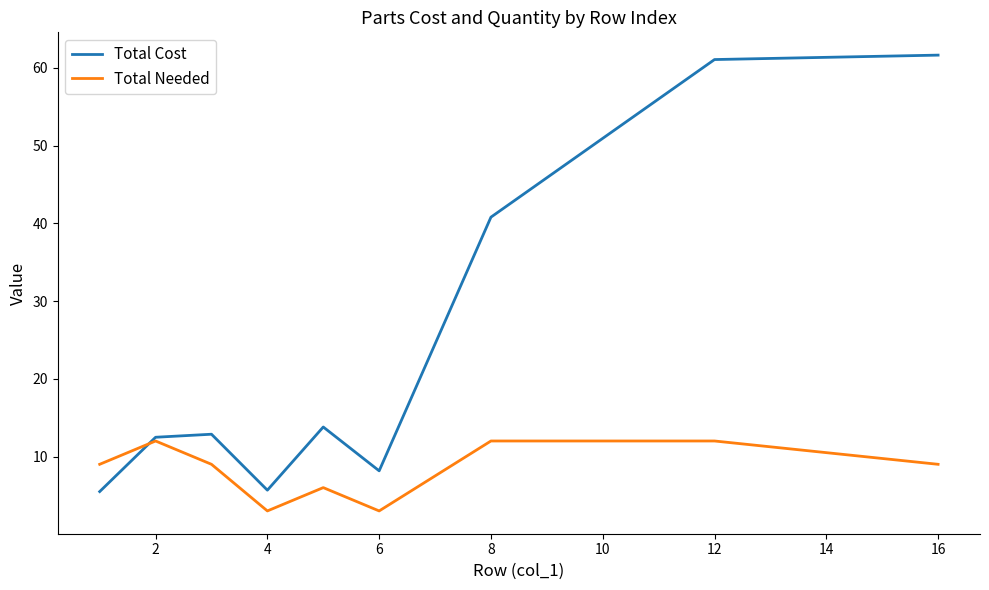

Which series has the widest spread of values?

Total Cost